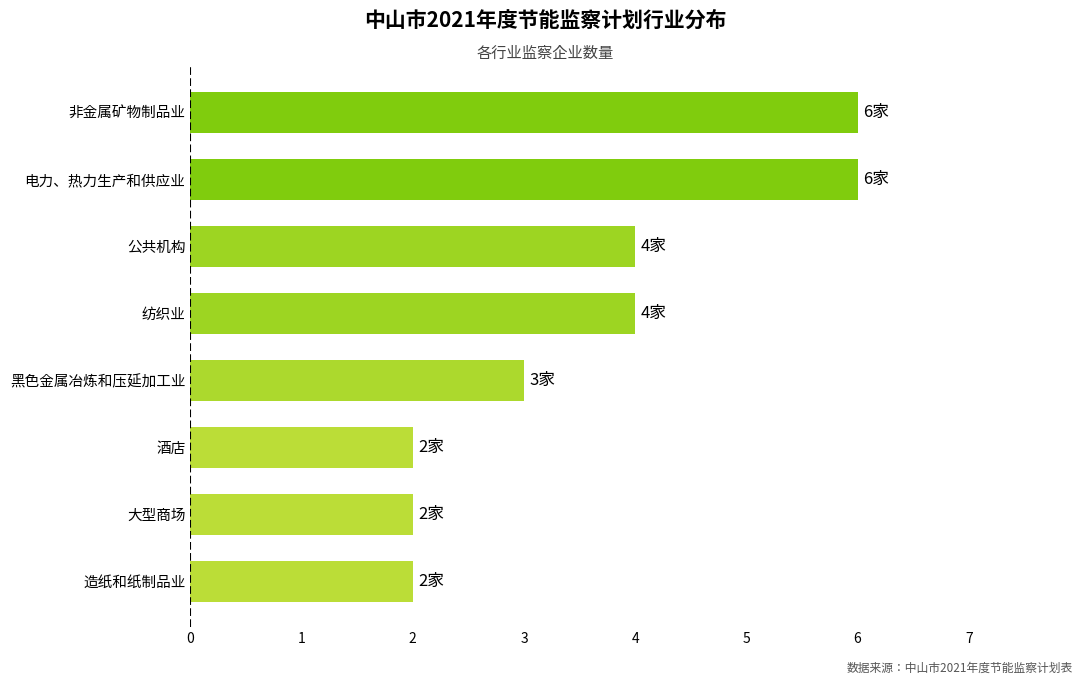

What is the change in value from 大型商场 to 公共机构?

+2